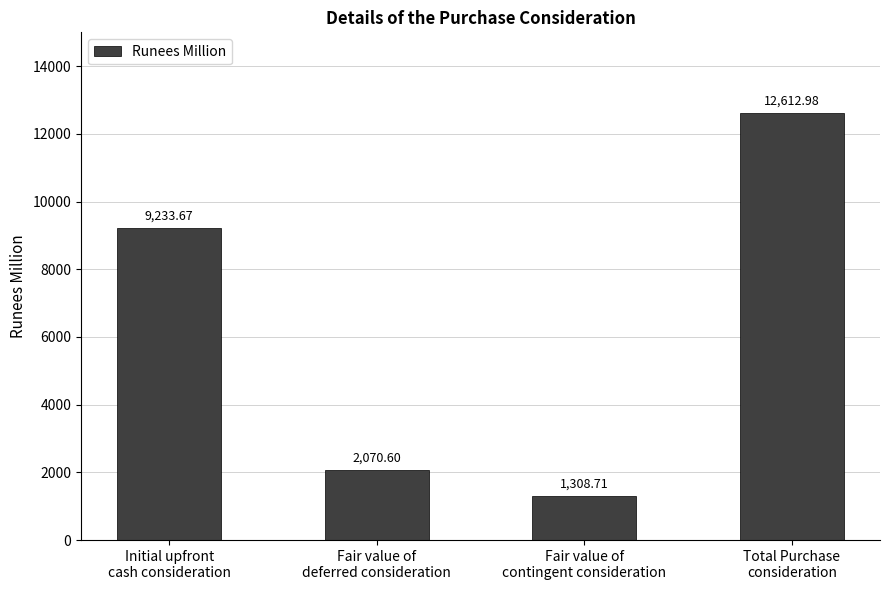

What is the value of the 4th bar from the left?

12613.0